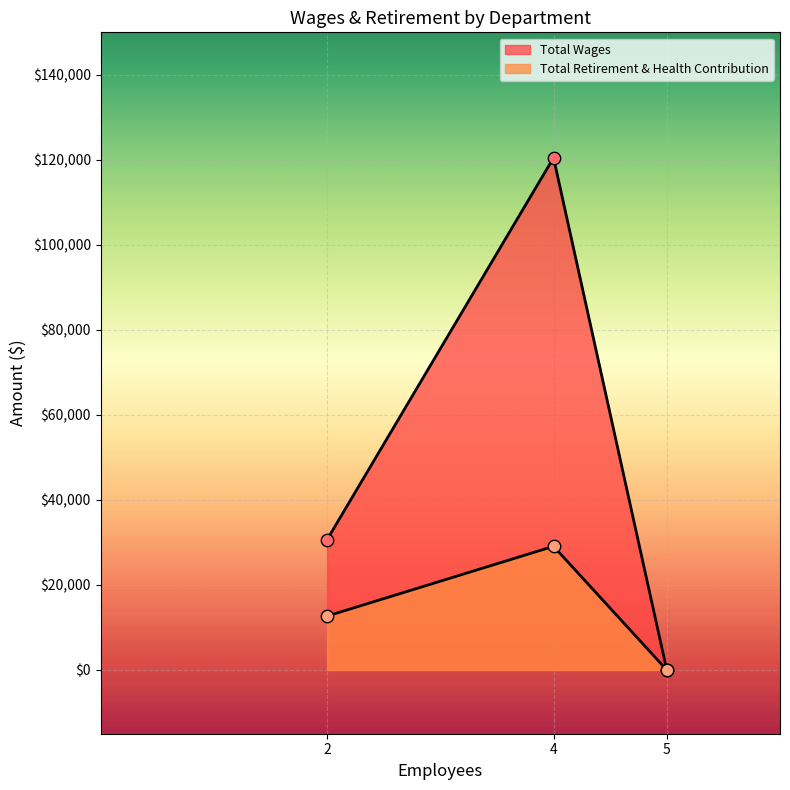

Which series has the largest total across all categories?

Total Wages